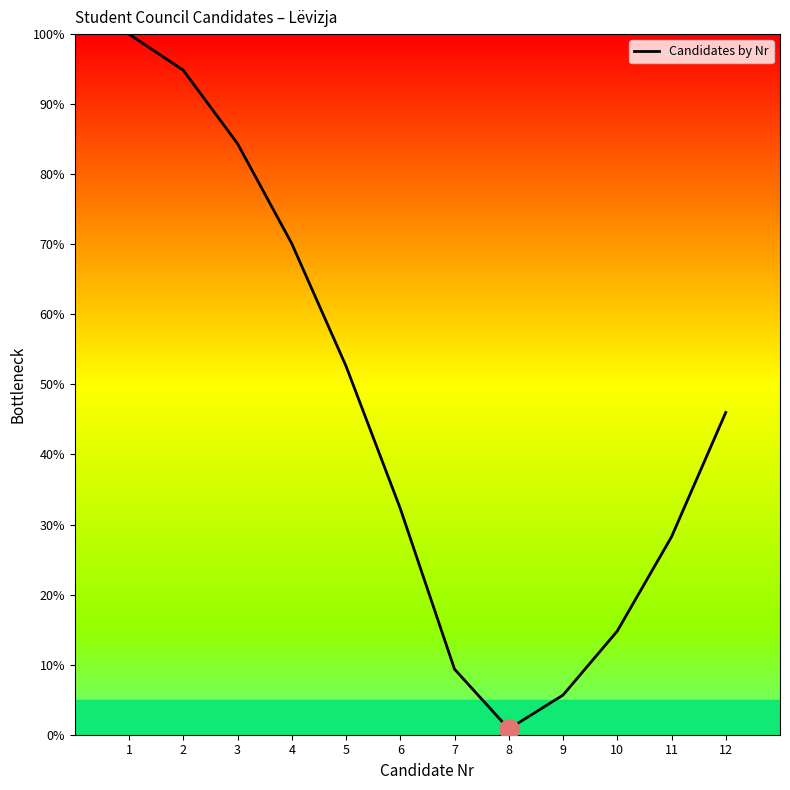

Reading right to left, what are all the values shown in this chart?

12=46.0	11=28.2	10=14.8	9=5.7	8=0.8	7=9.4	6=32.3	5=52.6	4=70.1	3=84.4	2=94.8	1=100.0